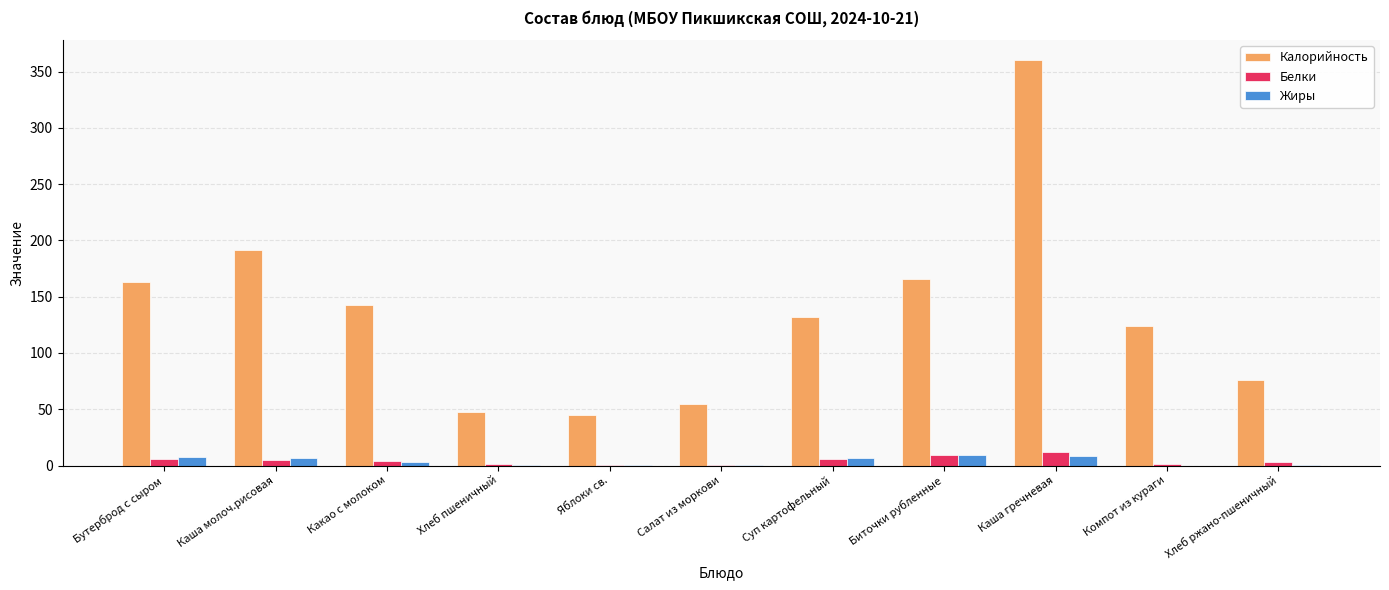

Which series has the largest total across all categories?

Калорийность